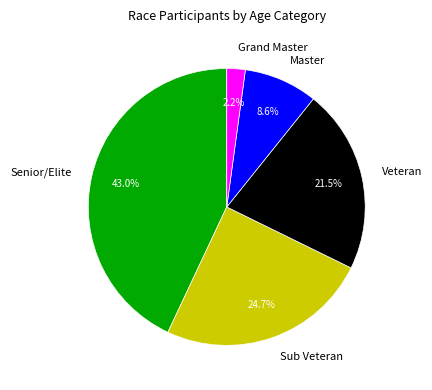

Does Veteran represent more than half of the total?

No